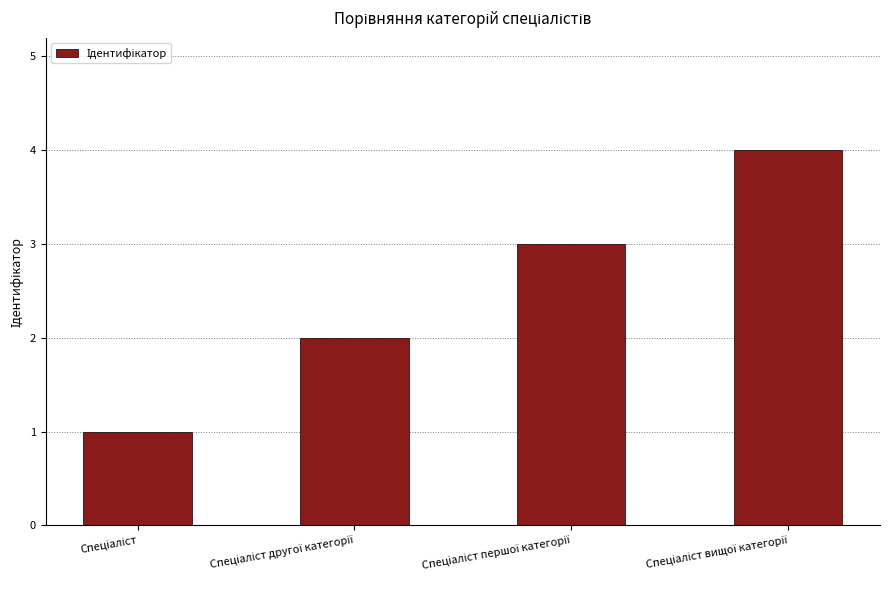

What is the greatest value displayed?

4